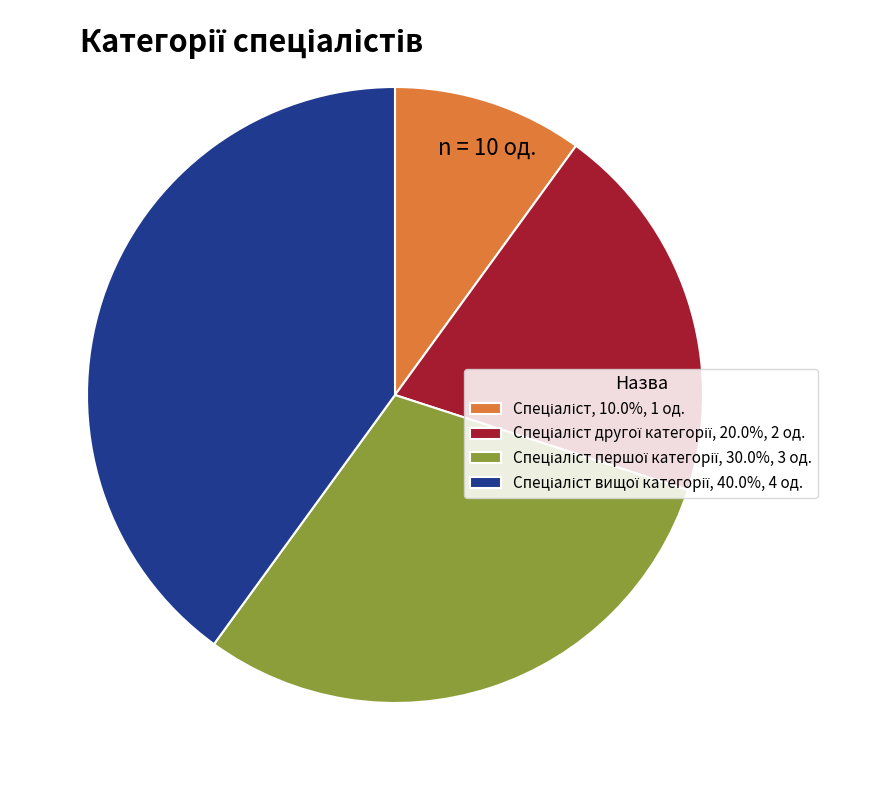

Does any single category account for the majority?

No